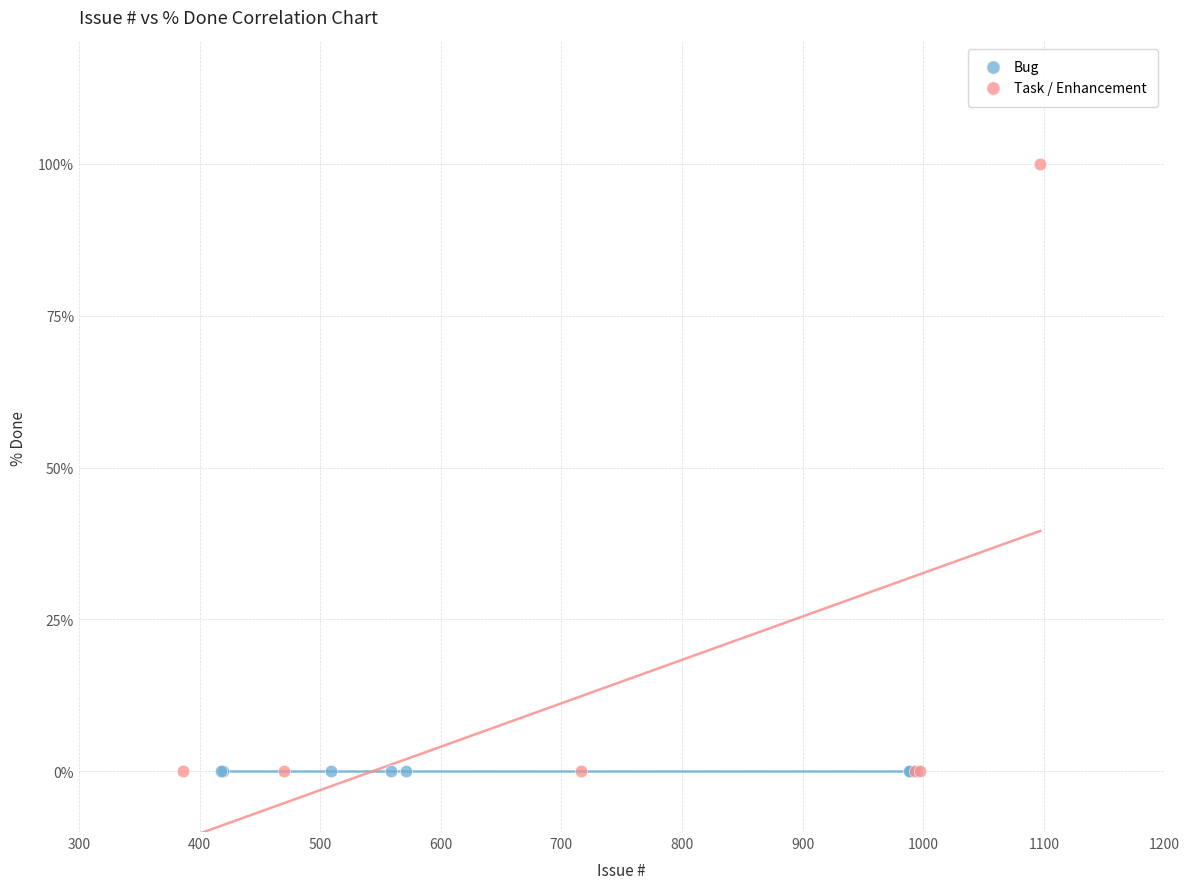

Which series contains the highest Y value?

Task / Enhancement